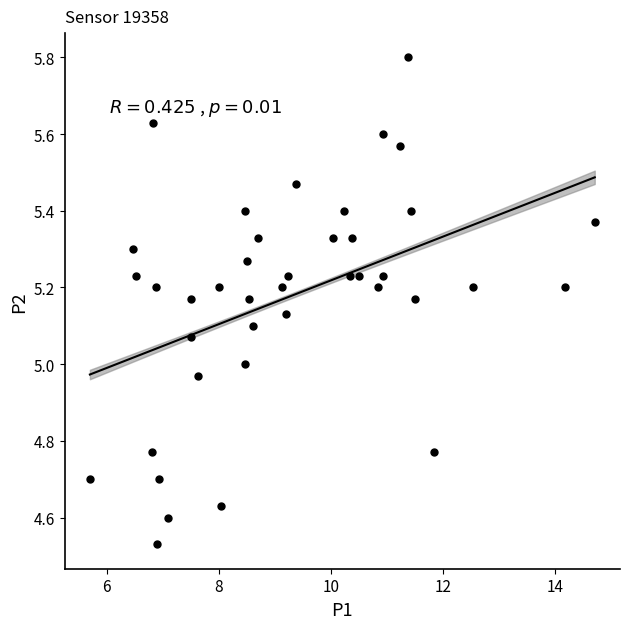

What is the range of X values (max minus min)?

9.0